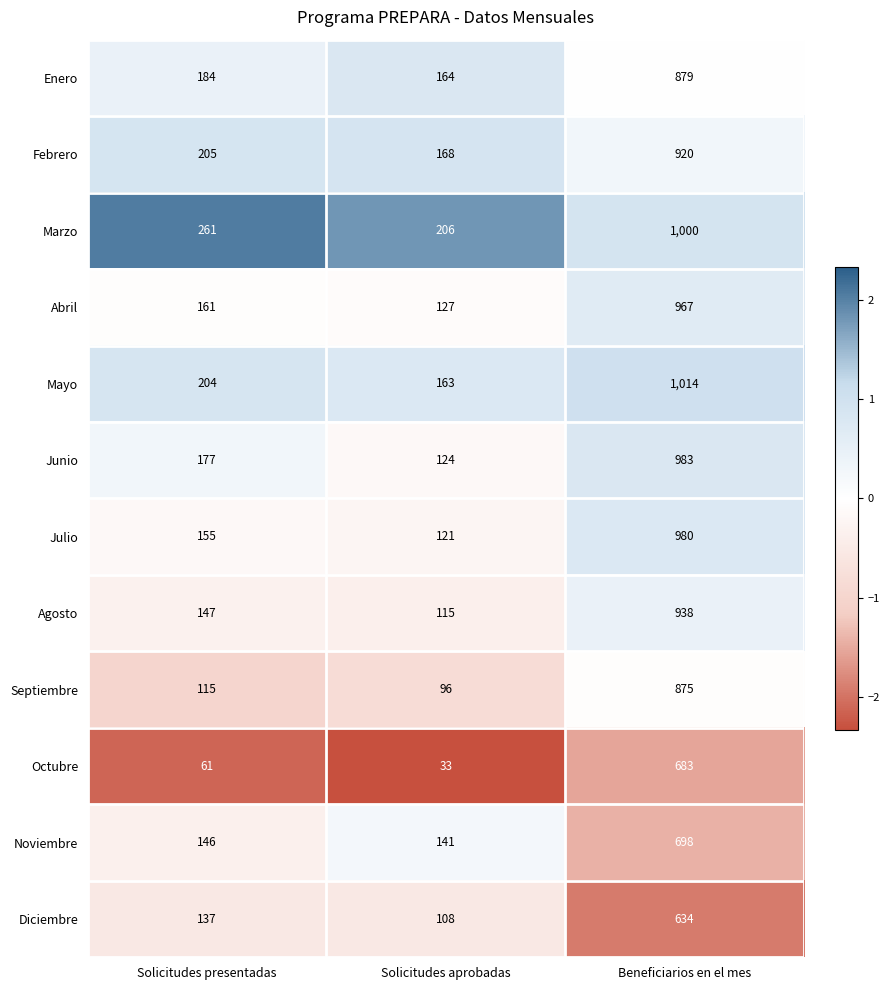

What is the difference between the highest and lowest values at Beneficiarios en el mes?

380